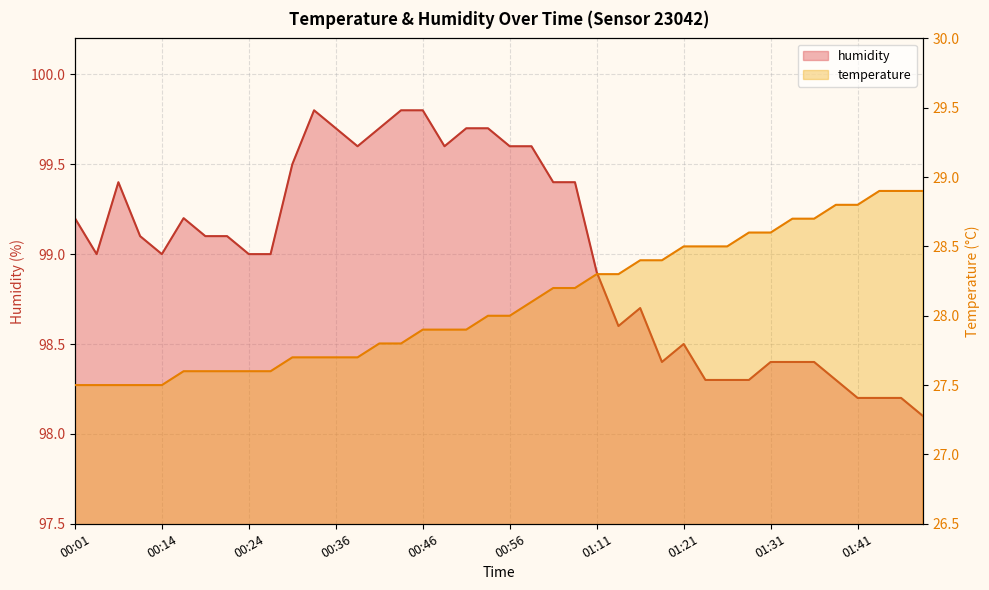

How many data points in temperature are above 28?

19